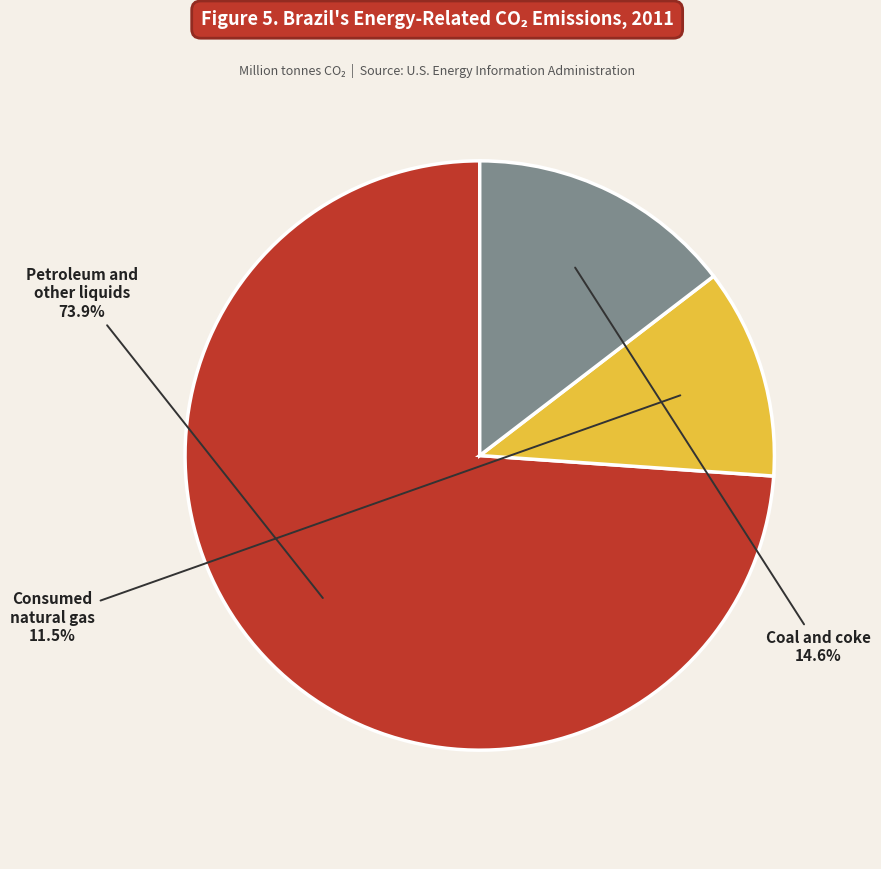

How much of the chart is everything except Consumed natural gas?

88.5%